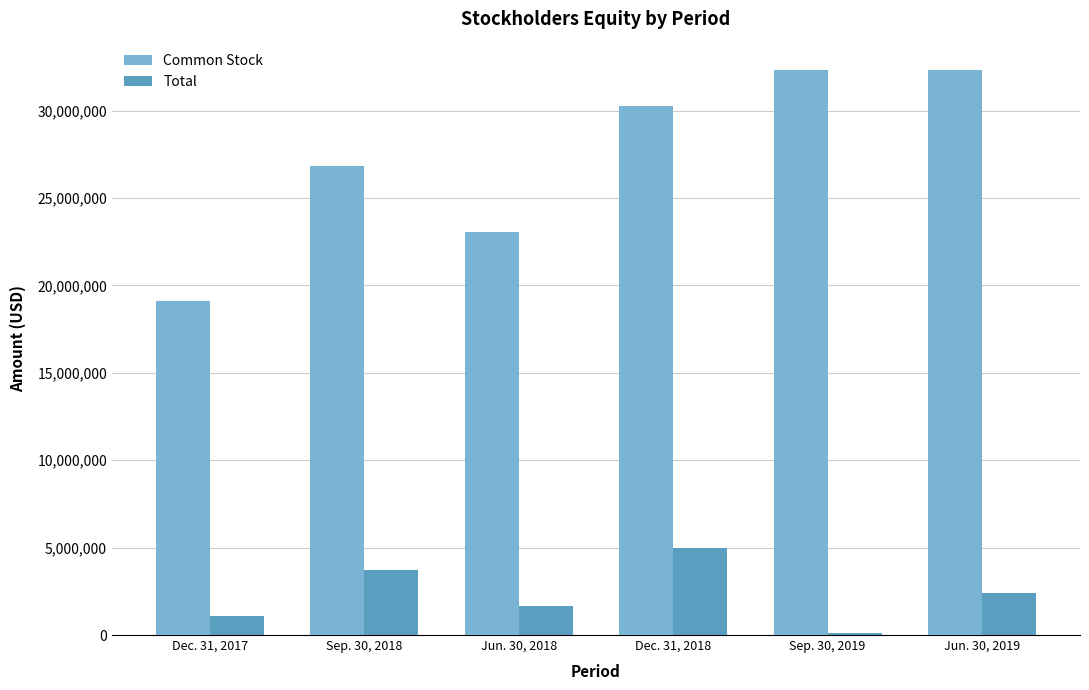

Is it true that Common Stock equals 31553717 at Dec. 31, 2017?

False